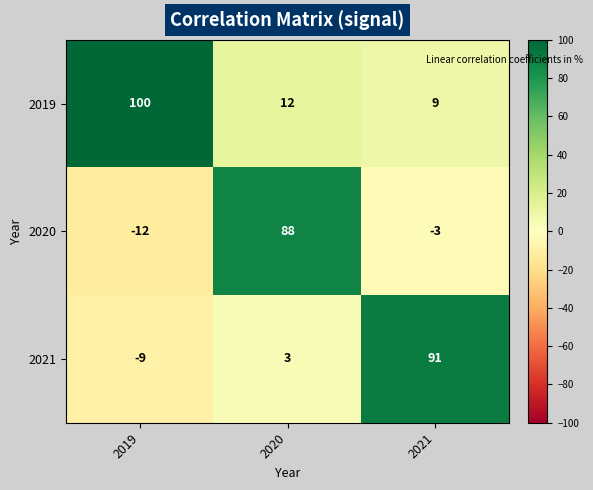

Which category has the lowest value across all series?

2019